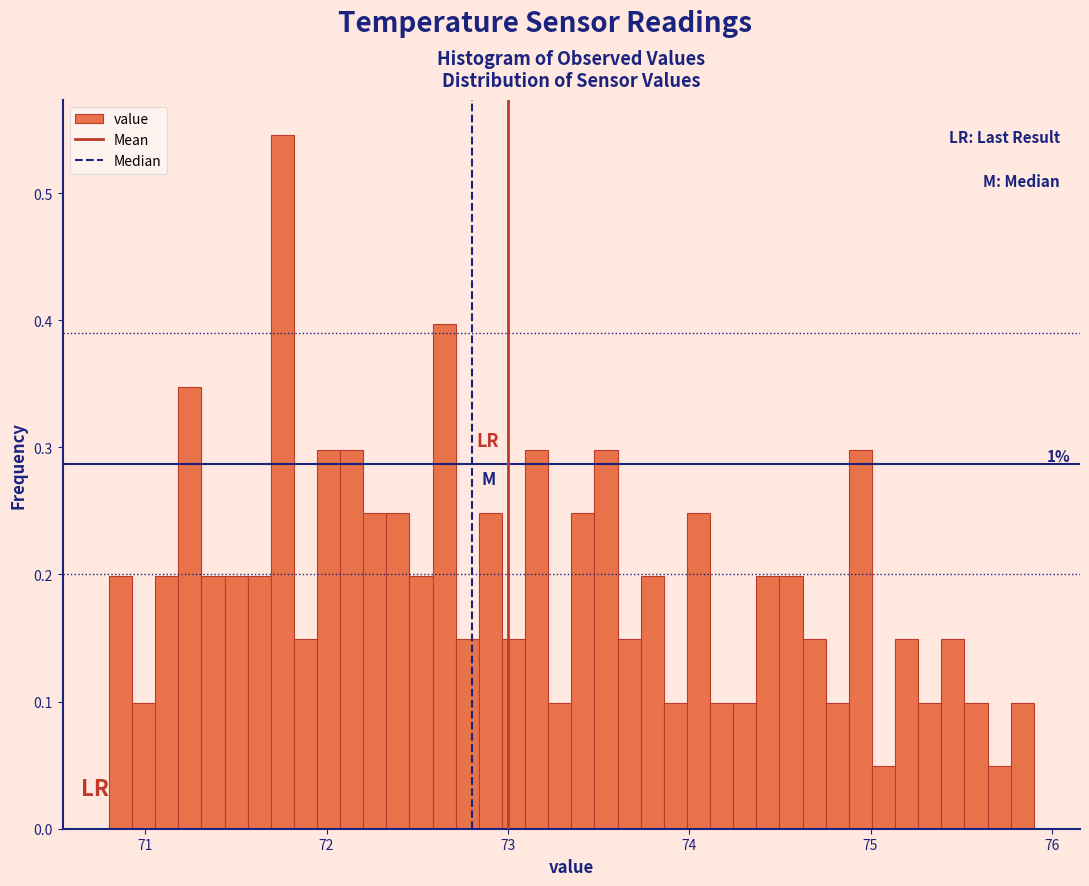

Read against the x-axis, roughly where is the centre of the tallest bar?

71.8